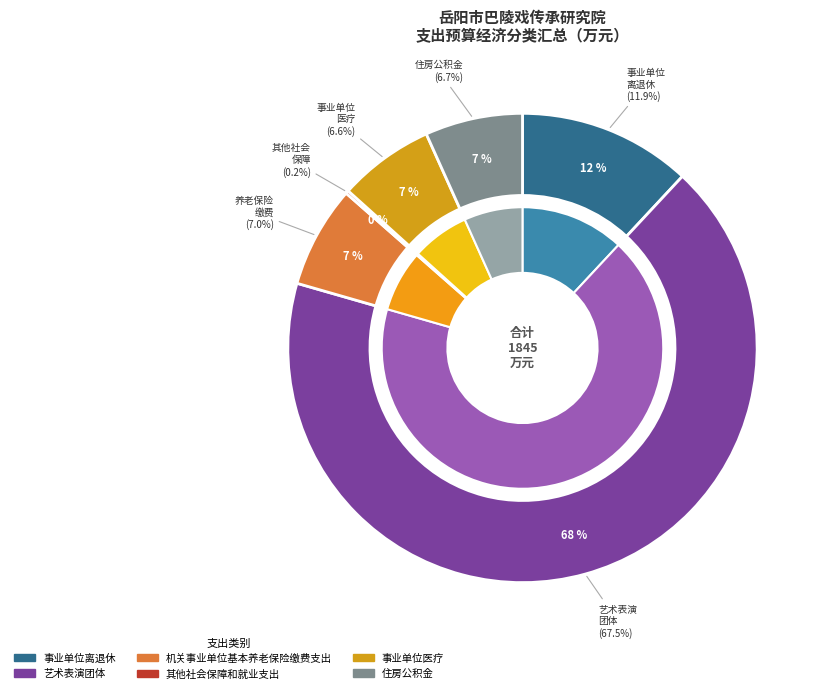

To the nearest percent, what percentage of the pie is 事业单位离退休?

12%